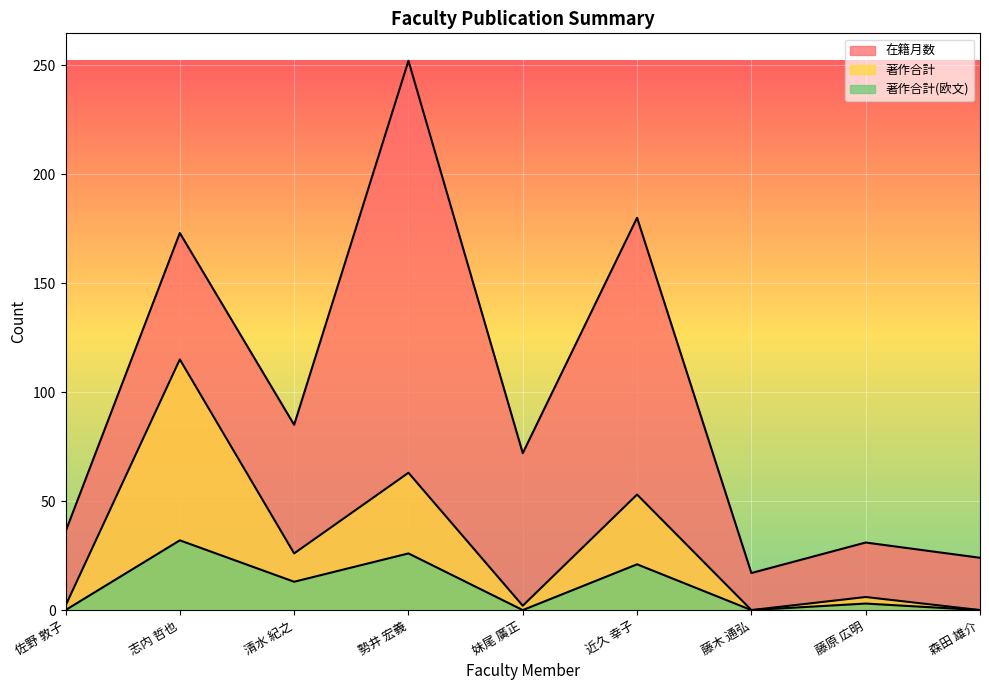

At which label does 著作合計(欧文) reach its minimum?

佐野 敦子